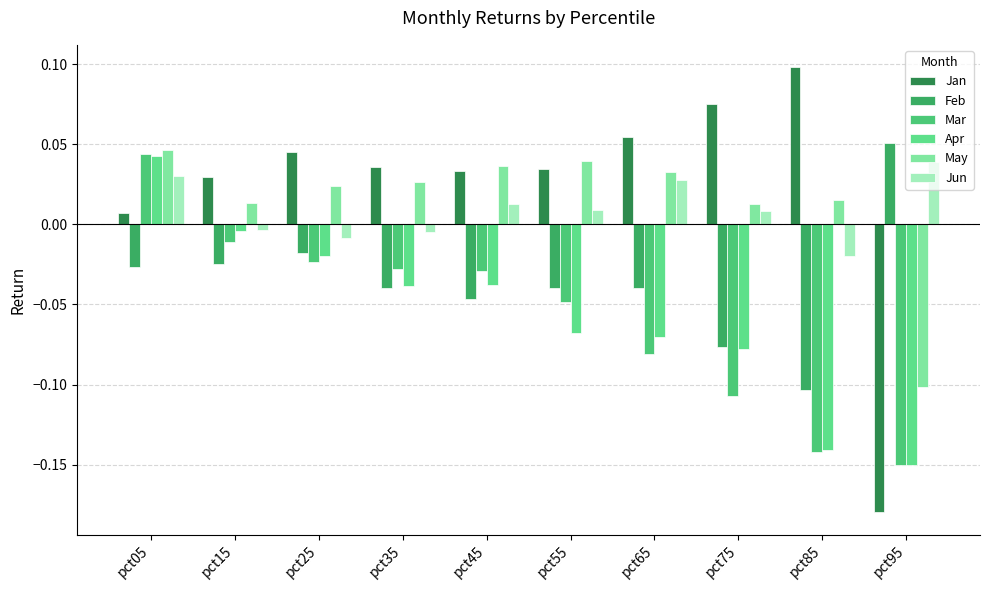

How many values in Jun are above zero?

6